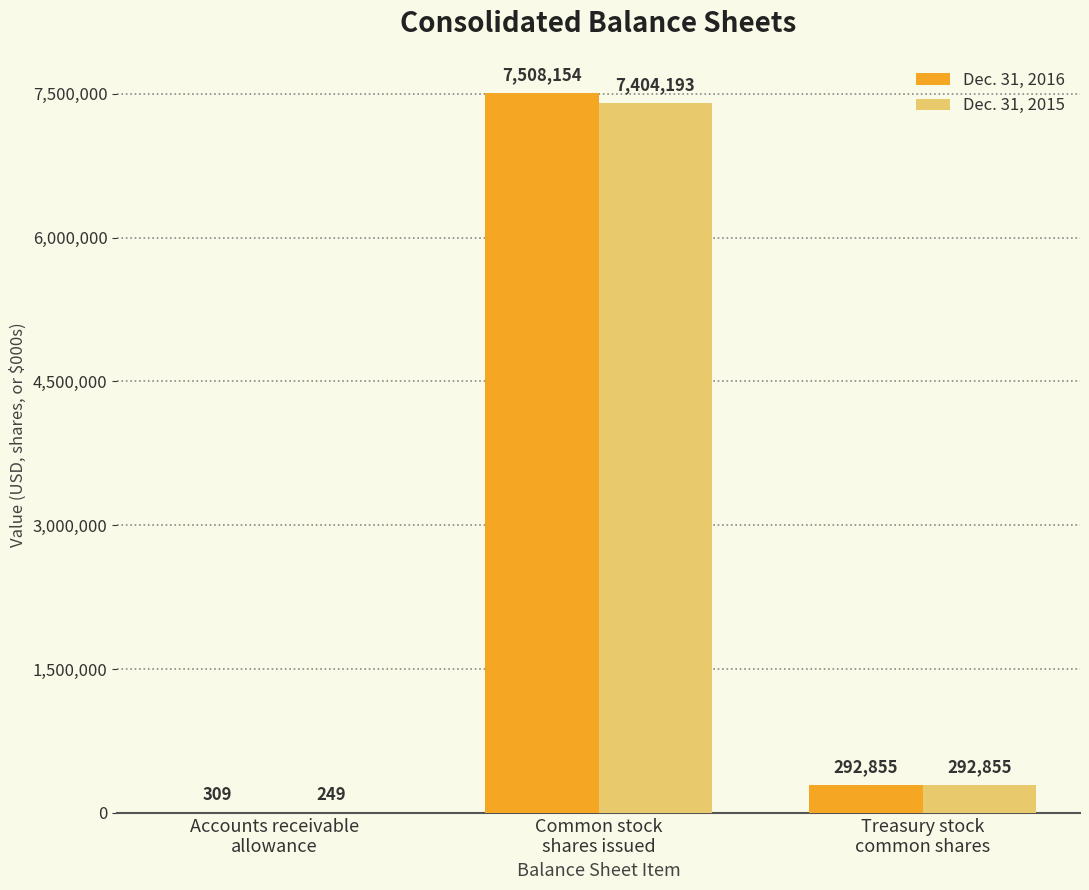

What is the sum of all Dec. 31, 2015 values?

7697297